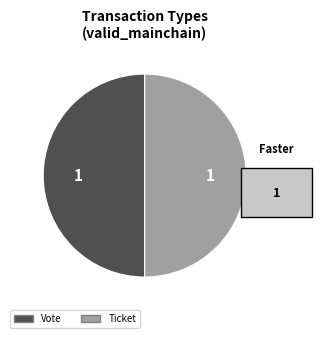

The Ticket slice represents 44% of the pie. True or false?

False